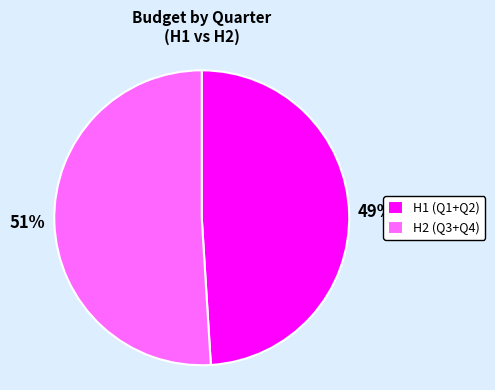

Is there a majority slice in this chart?

Yes